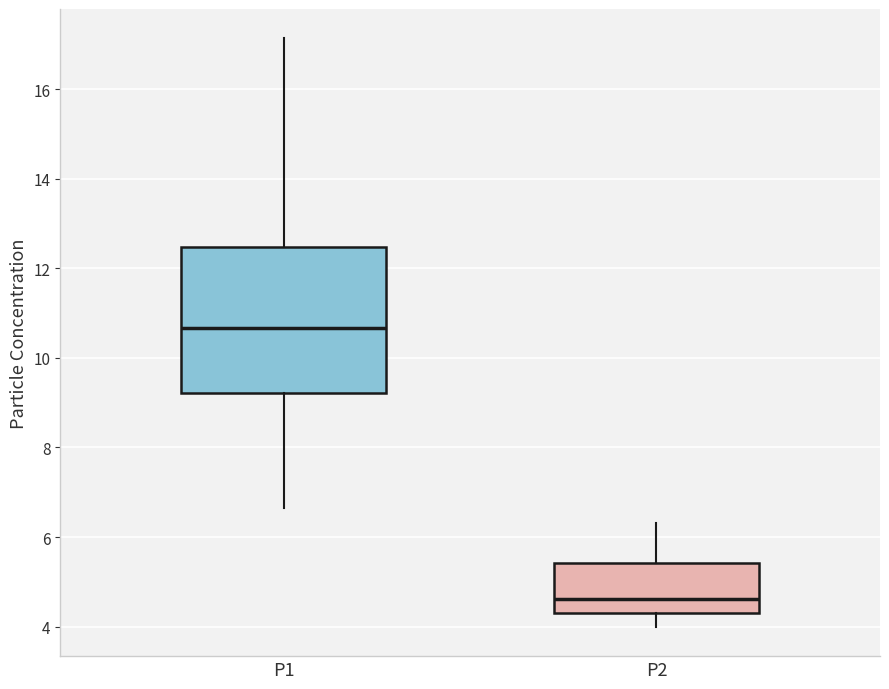

Where is the upper edge of the box for P2 on the y-axis? The values are not printed on the chart, so give them approximately, as read against the axis.

5.4